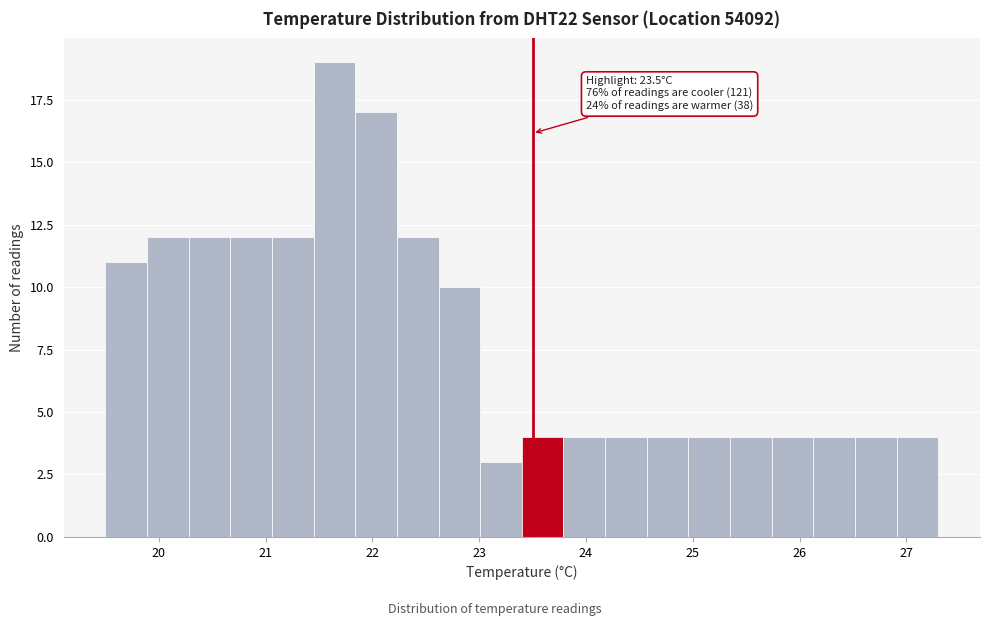

Around what value on the x-axis is the tallest bar? Give the approximate position of its centre, as read against the axis.

21.6